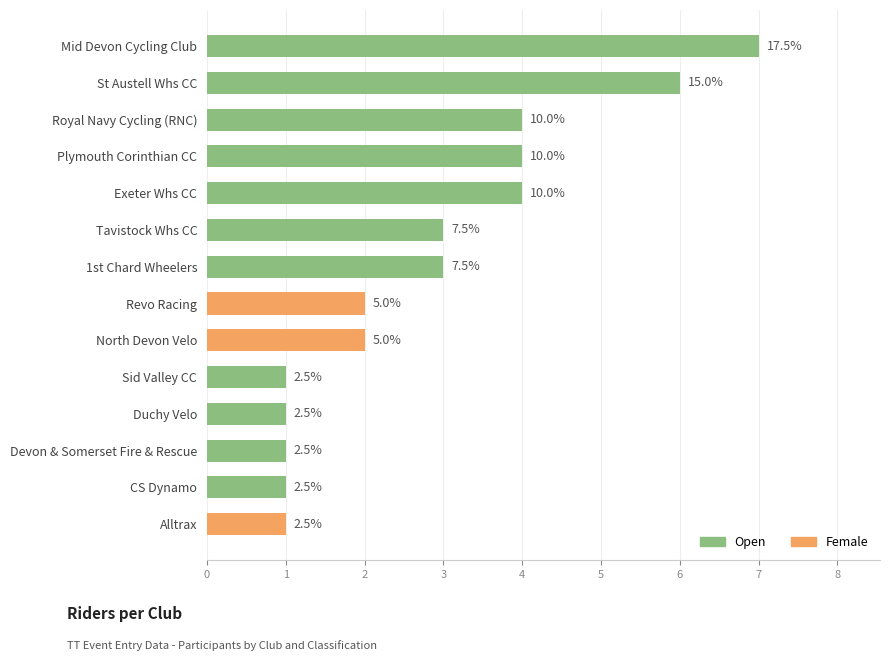

At which category does the chart reach its peak across all series?

Mid Devon Cycling Club